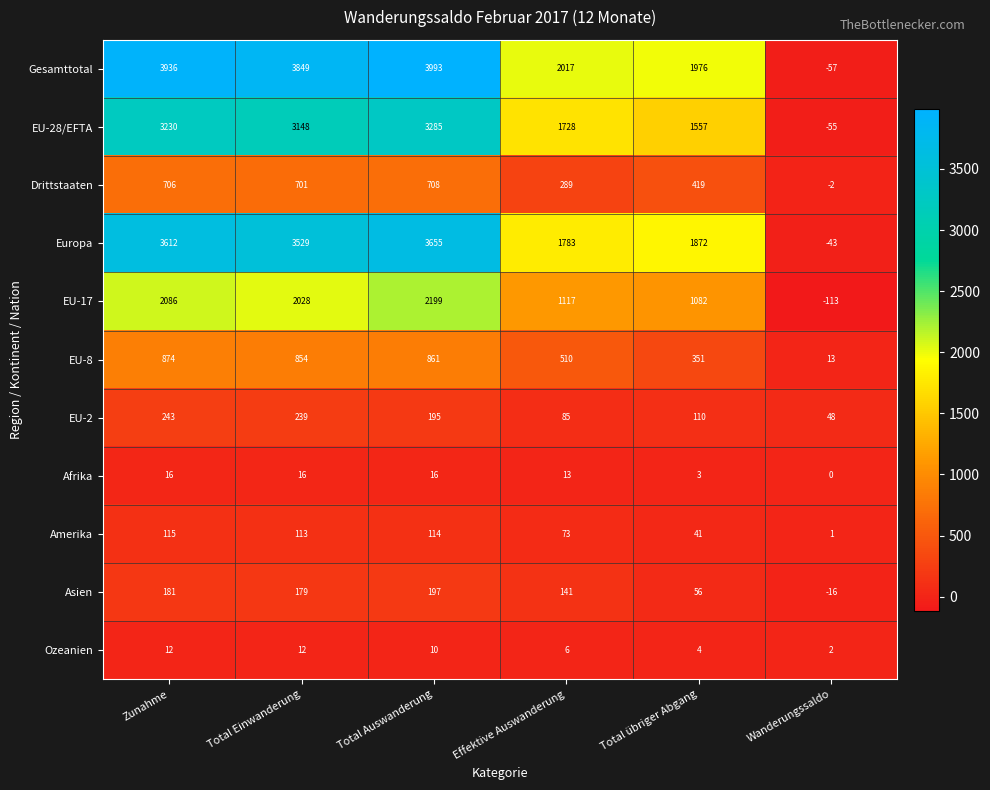

What is the greatest value displayed?

3993